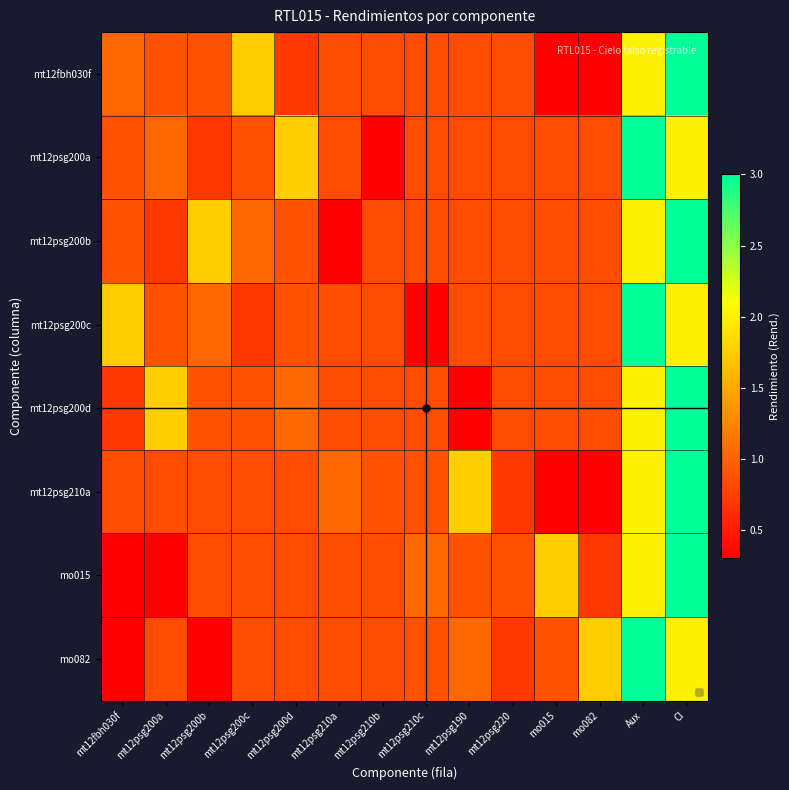

What is the greatest value displayed?

3.0